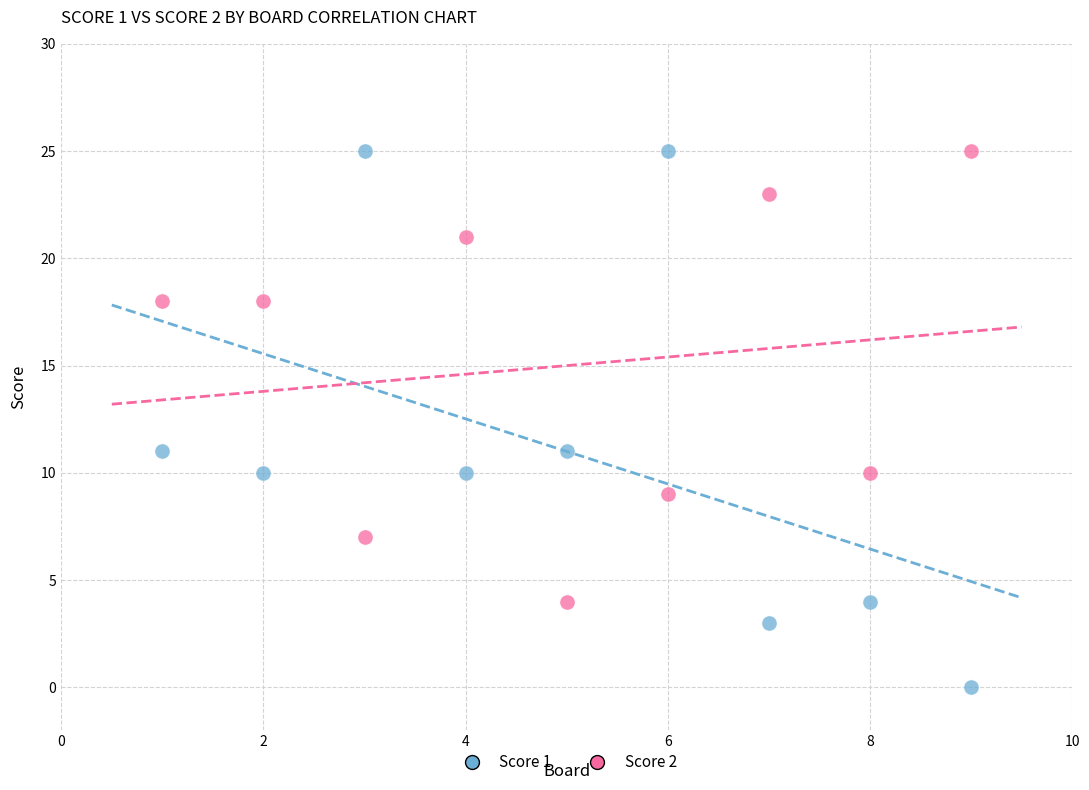

Across all data points, what is the range of X values (max minus min)?

8